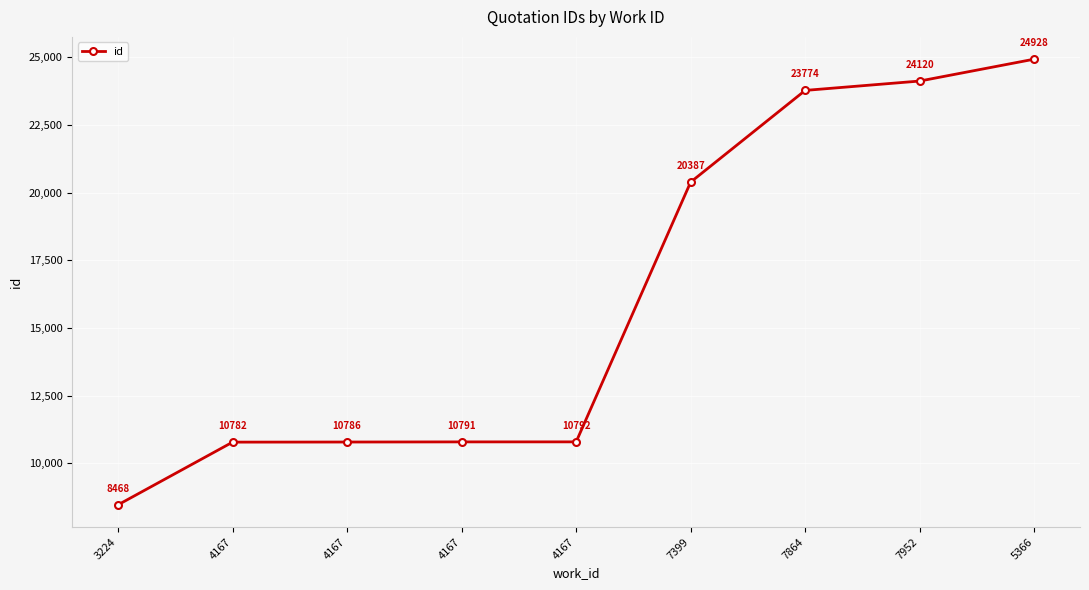

Rank the categories by value from highest to lowest.

5366, 7952, 7864, 7399, 4167, 4167, 4167, 4167, 3224